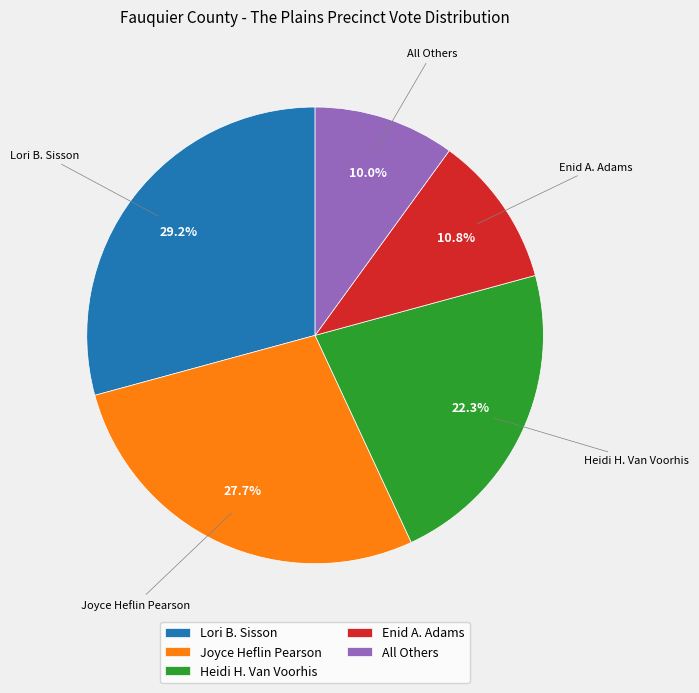

To the nearest percent, what is the difference between the Enid A. Adams and Heidi H. Van Voorhis slice percentages?

12%